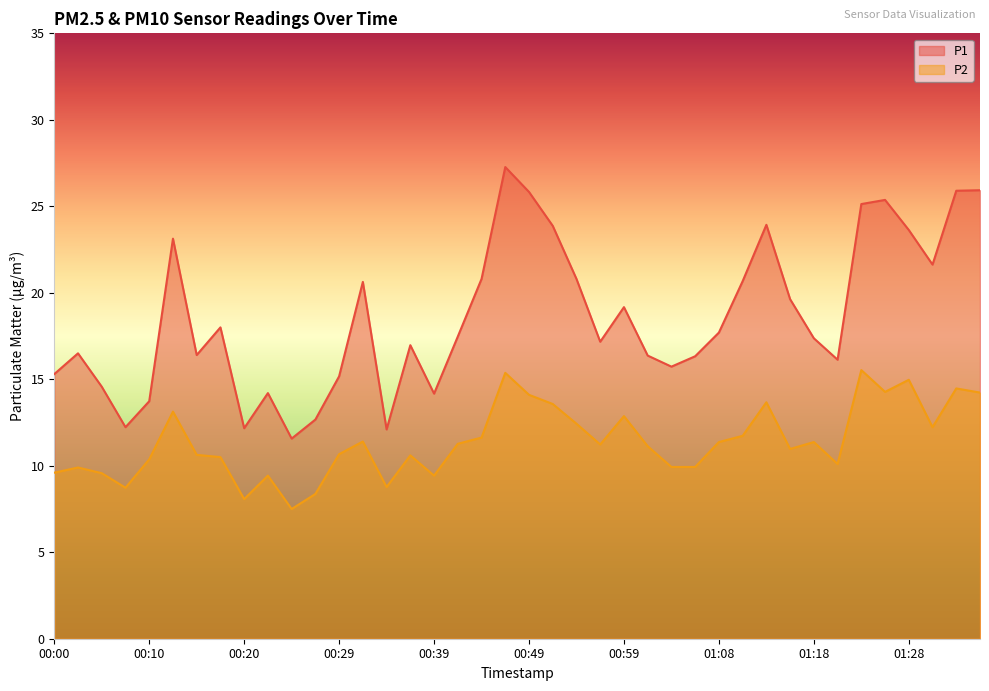

Reading left to right, extract all data points from this chart.

P1: 00:00=15.3	00:02=16.5	00:05=14.6	00:07=12.2	00:10=13.7	00:12=23.1	00:15=16.4	00:17=18.0	00:20=12.2	00:22=14.2	00:24=11.6	00:27=12.7	00:29=15.2	00:32=20.6	00:34=12.1	00:37=17.0	00:39=14.2	00:42=17.5	00:44=20.8	00:46=27.3	00:49=25.8	00:51=23.9	00:54=20.8	00:56=17.2	00:59=19.2	01:01=16.4	01:04=15.7	01:06=16.3	01:08=17.7	01:11=20.7	01:13=23.9	01:16=19.6	01:18=17.4	01:21=16.1	01:23=25.1	01:26=25.4	01:28=23.6	01:30=21.6	01:33=25.9	01:35=25.9
P2: 00:00=9.6	00:02=9.9	00:05=9.6	00:07=8.7	00:10=10.4	00:12=13.1	00:15=10.6	00:17=10.5	00:20=8.1	00:22=9.4	00:24=7.5	00:27=8.4	00:29=10.7	00:32=11.4	00:34=8.8	00:37=10.6	00:39=9.4	00:42=11.3	00:44=11.6	00:46=15.4	00:49=14.1	00:51=13.6	00:54=12.4	00:56=11.2	00:59=12.9	01:01=11.1	01:04=9.9	01:06=9.9	01:08=11.4	01:11=11.7	01:13=13.7	01:16=11.0	01:18=11.4	01:21=10.1	01:23=15.5	01:26=14.3	01:28=15.0	01:30=12.2	01:33=14.5	01:35=14.2